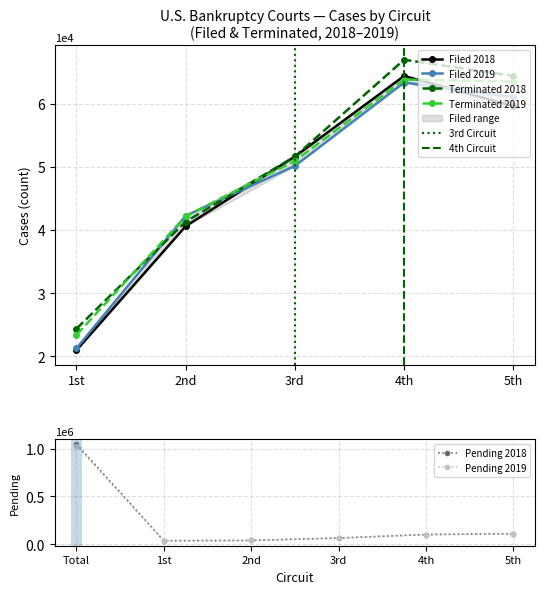

Where do Terminated 2018 and Pending 2019 first cross each other?

1st and 2nd